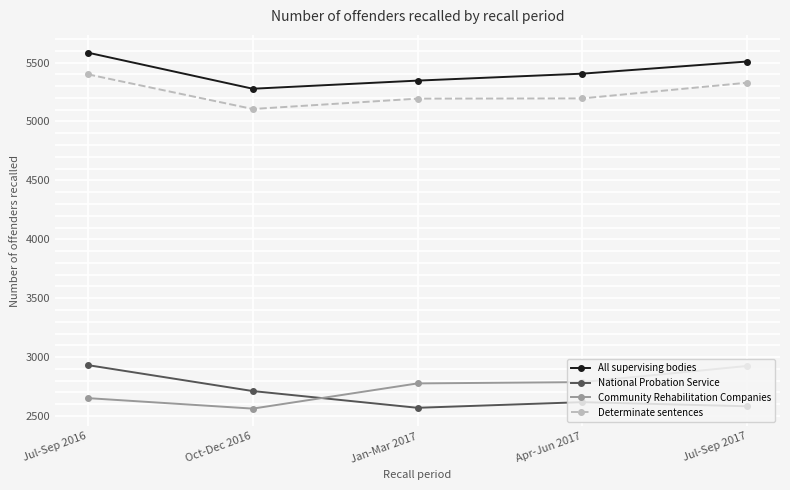

Is it true that All supervising bodies equals 5509 at Jul-Sep 2017?

True